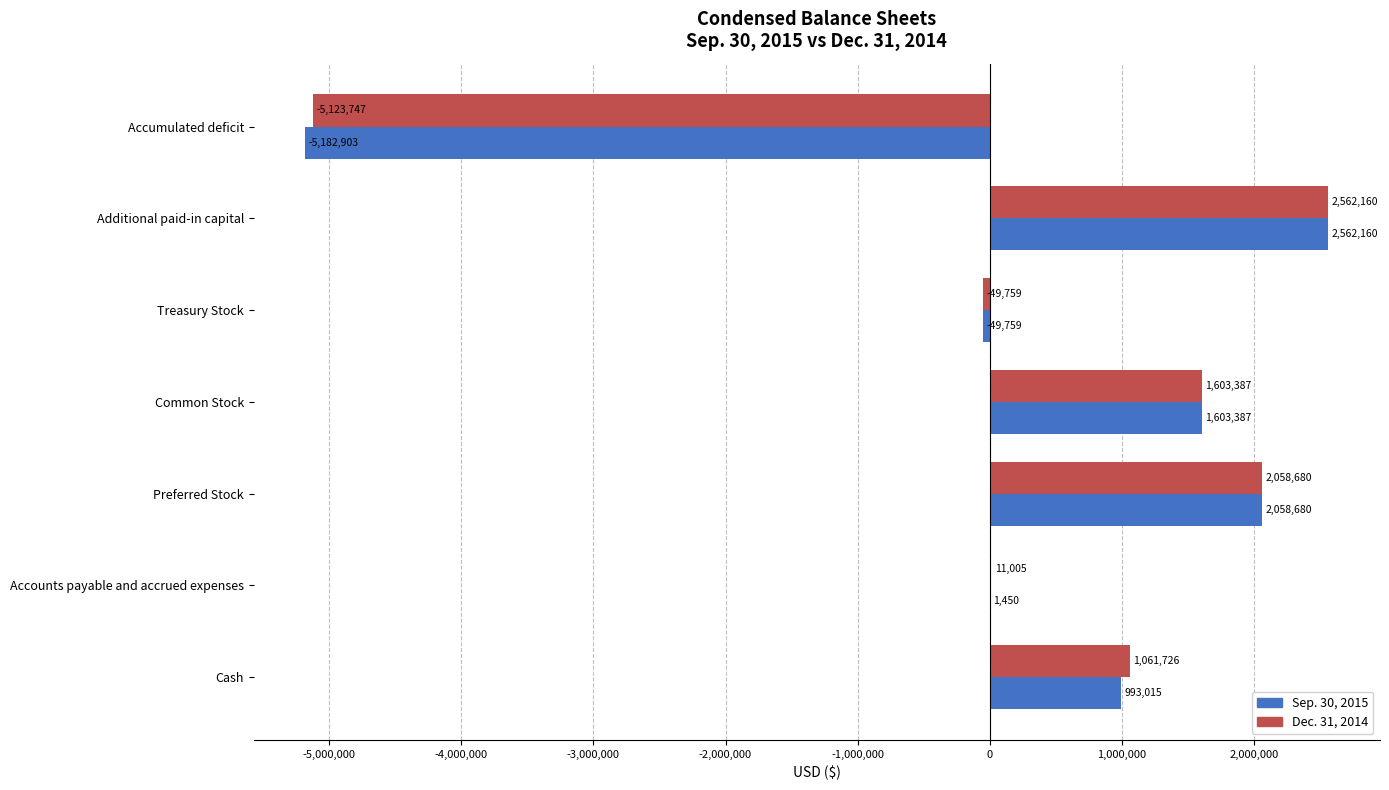

Where is Dec. 31, 2014 nearest to the value -1280793?

Treasury Stock